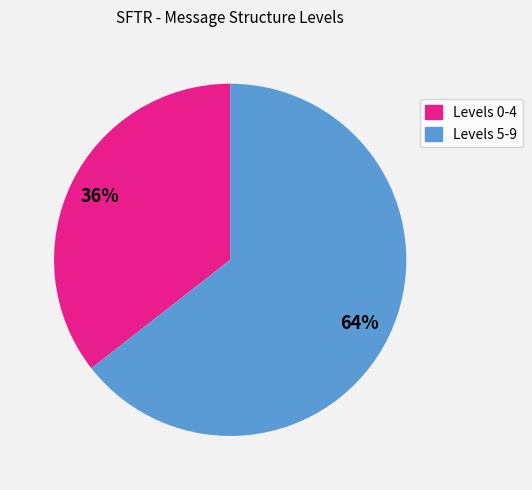

How many slices are in this pie chart?

2